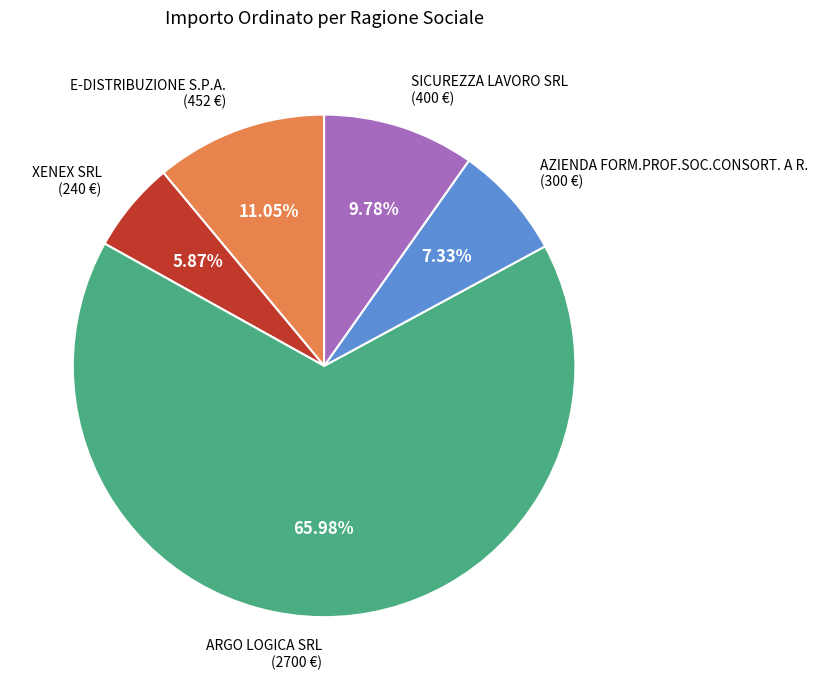

Combined, what portion of the pie is AZIENDA FORM.PROF.SOC.CONSORT. A R. and XENEX SRL?

13.2%